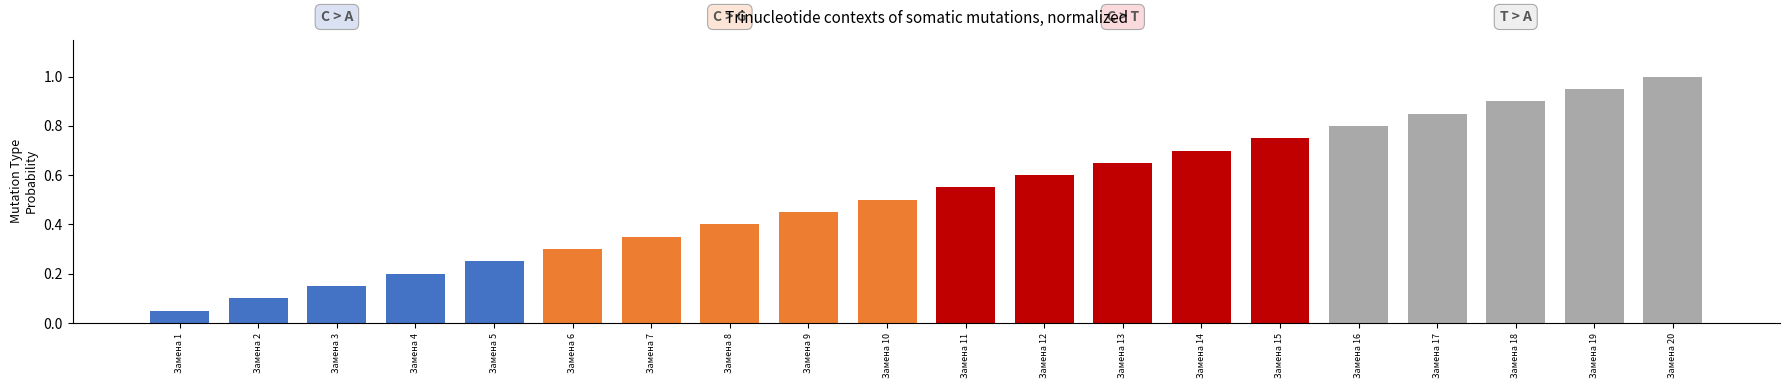

What is the change in value from Замена 4 to Замена 12?

+0.4